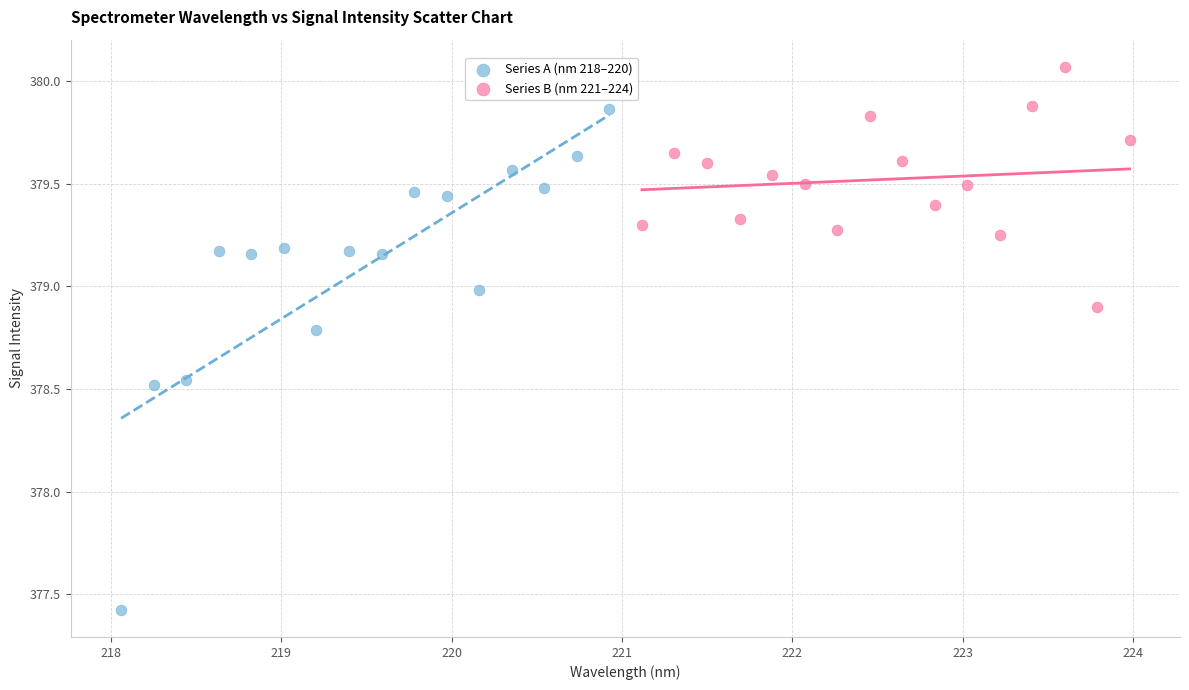

Which series has the widest spread of Y values?

Series A (nm 218–220)